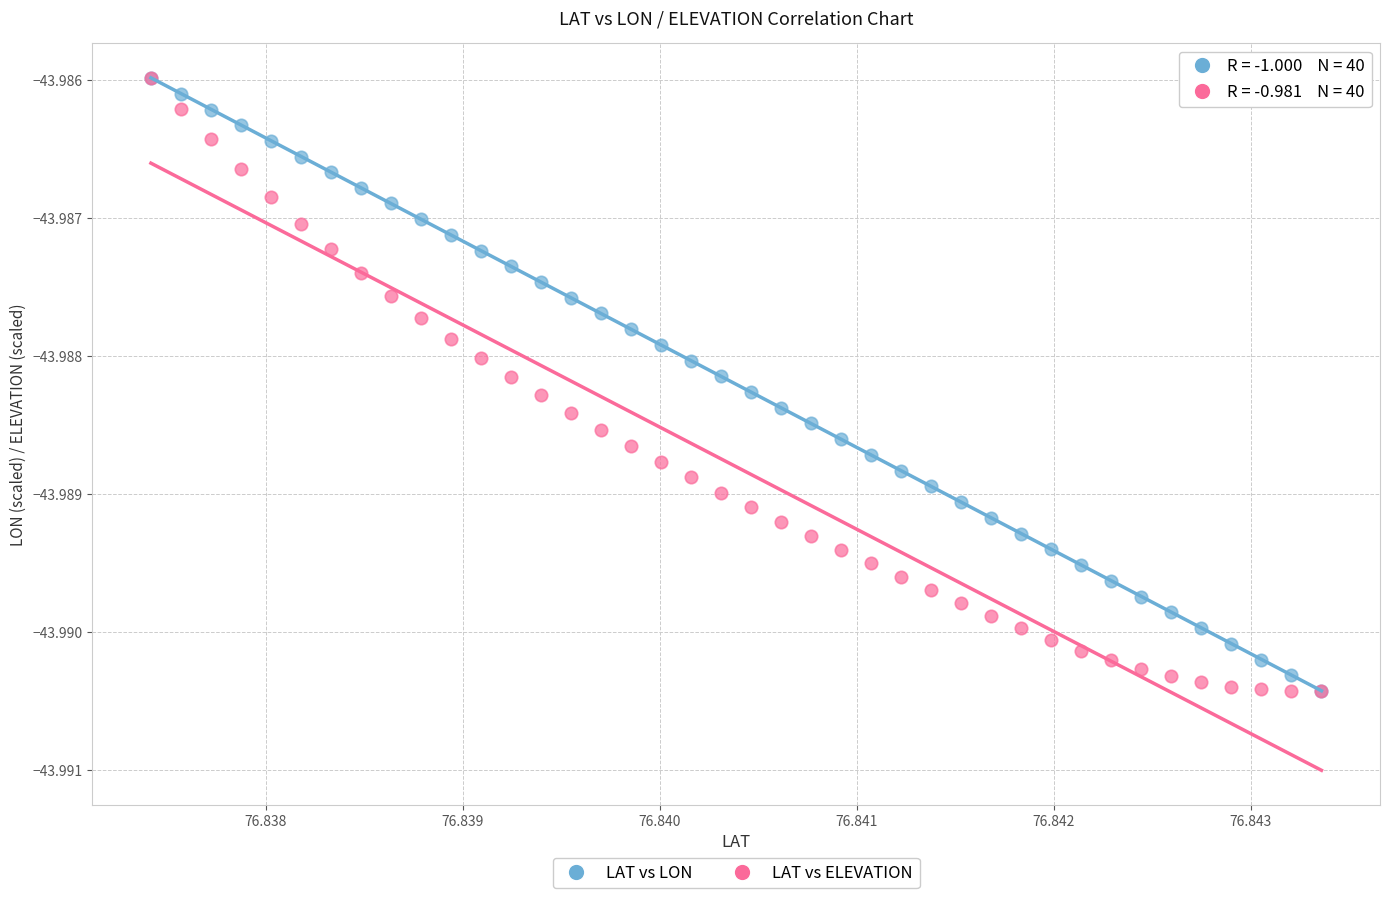

What are all the series names shown in the legend?

LAT vs LON, LAT vs ELEVATION